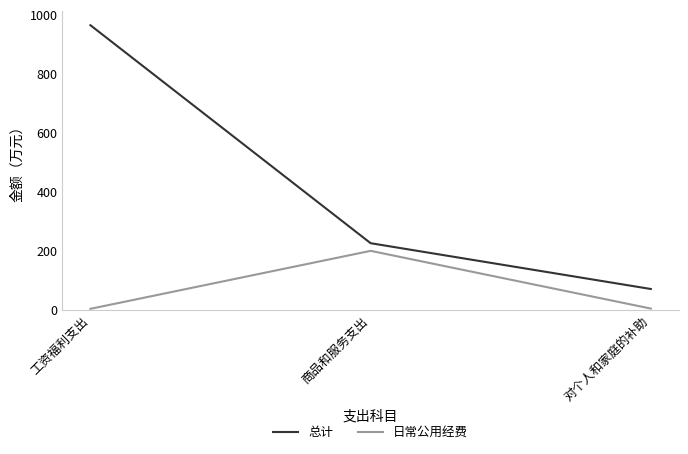

Which series changed the most between 工资福利支出 and 对个人和家庭的补助?

总计